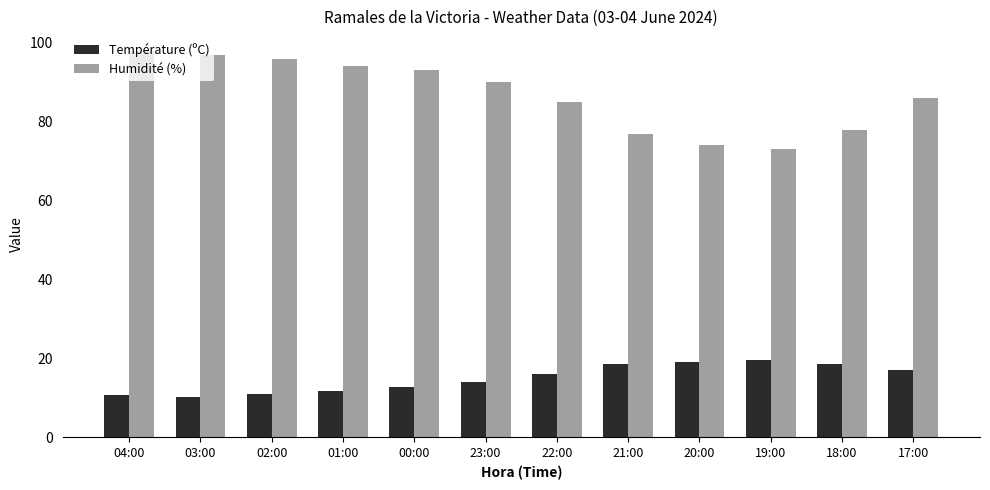

What is the approximate value of Température (ºC) at 18:00?

18.5